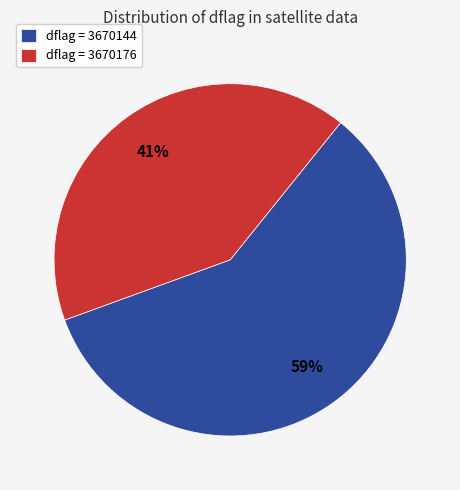

Which slice represents more than half of the pie?

dflag = 3670144